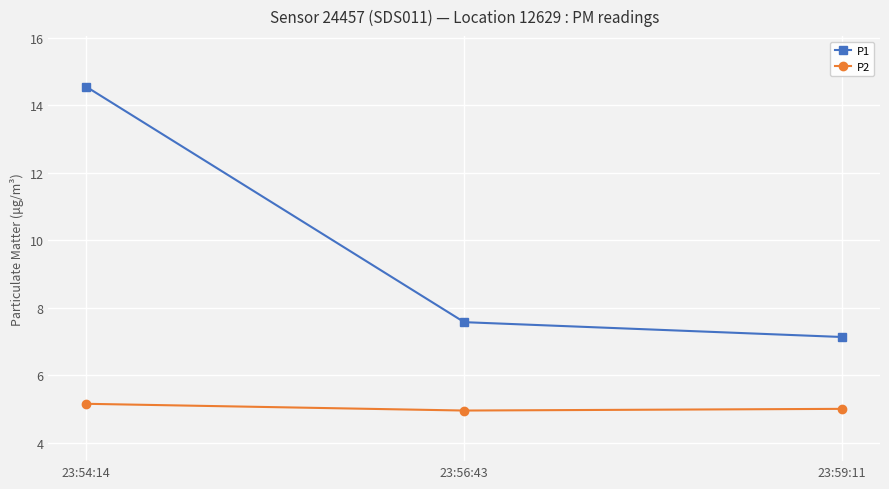

What is the average value of the P2 series?

5.0